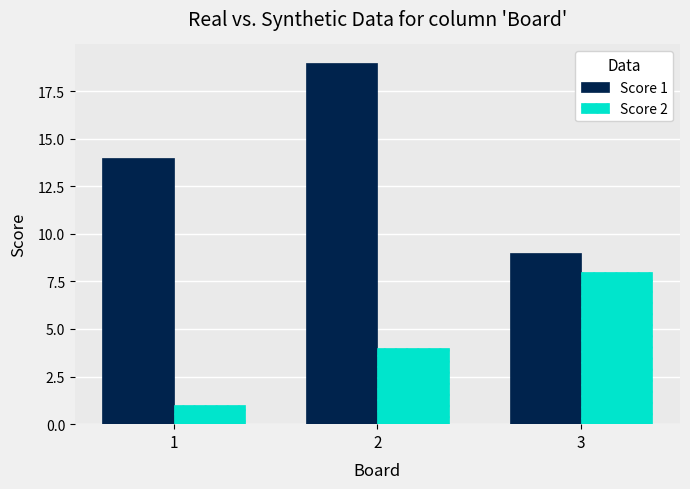

Reading left to right, what are all the values shown in this chart?

Score 1: 14	19	9
Score 2: 1	4	8